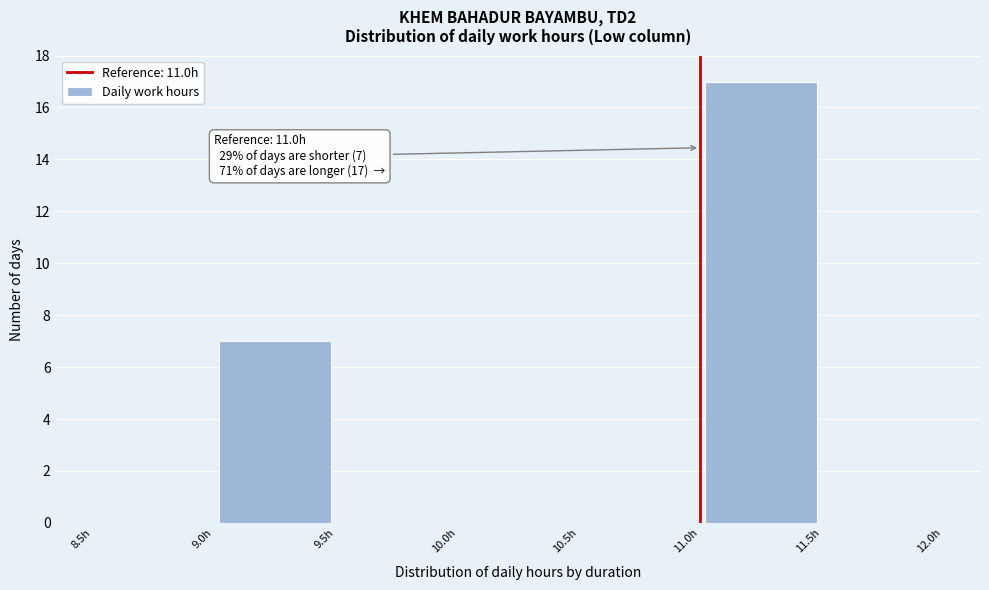

Which range on the x-axis has the tallest bar?

11.0 to 11.5